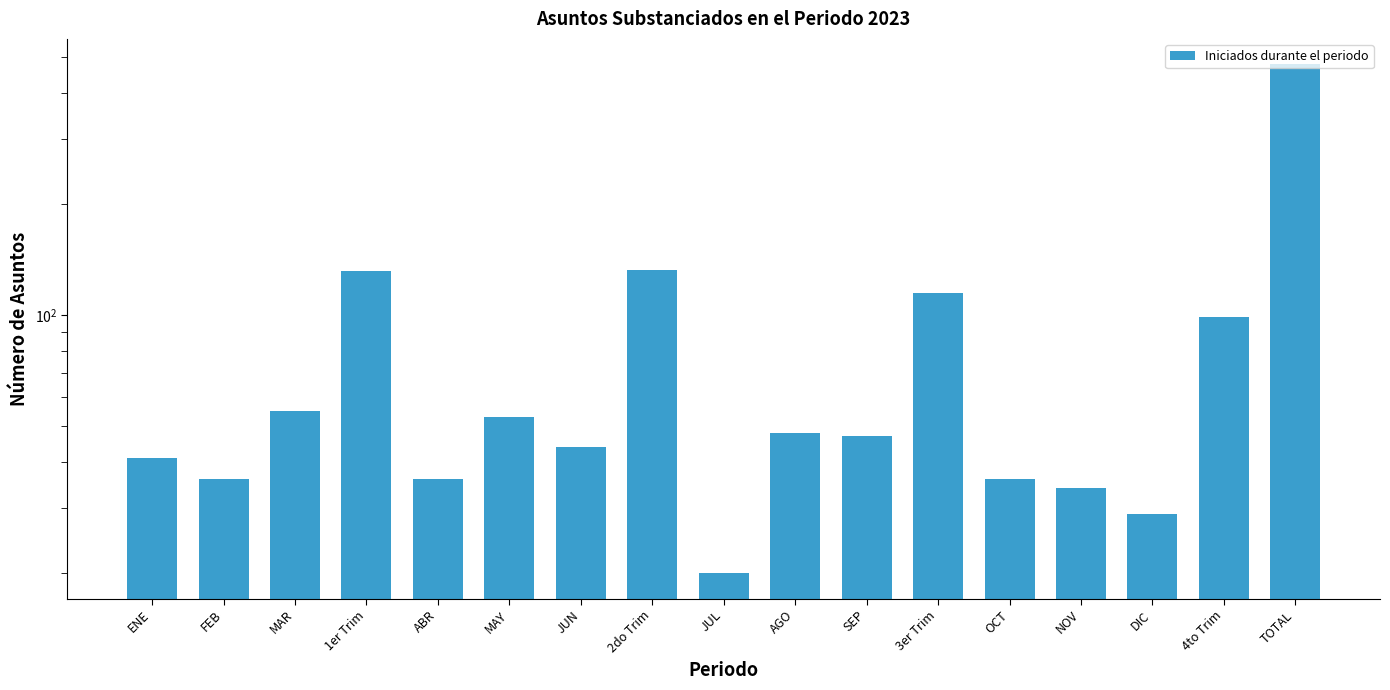

What is the value of the 11th bar from the left?

47